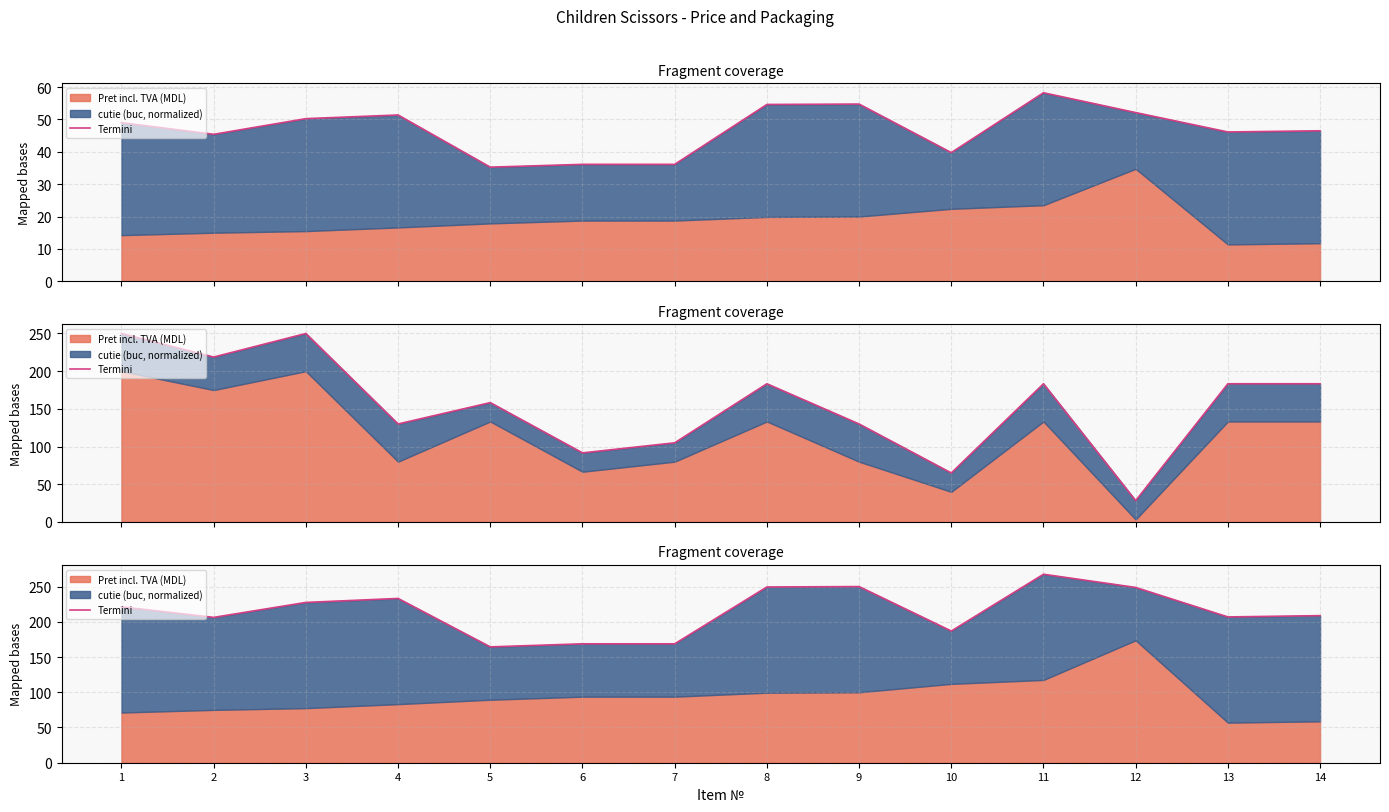

Reading left to right, list all the values displayed in this chart.

1=221.2	2=206.2	3=227.5	4=233.1	5=164.4	6=168.8	7=168.8	8=249.4	9=250.0	10=186.9	11=267.5	12=248.8	13=206.9	14=208.8